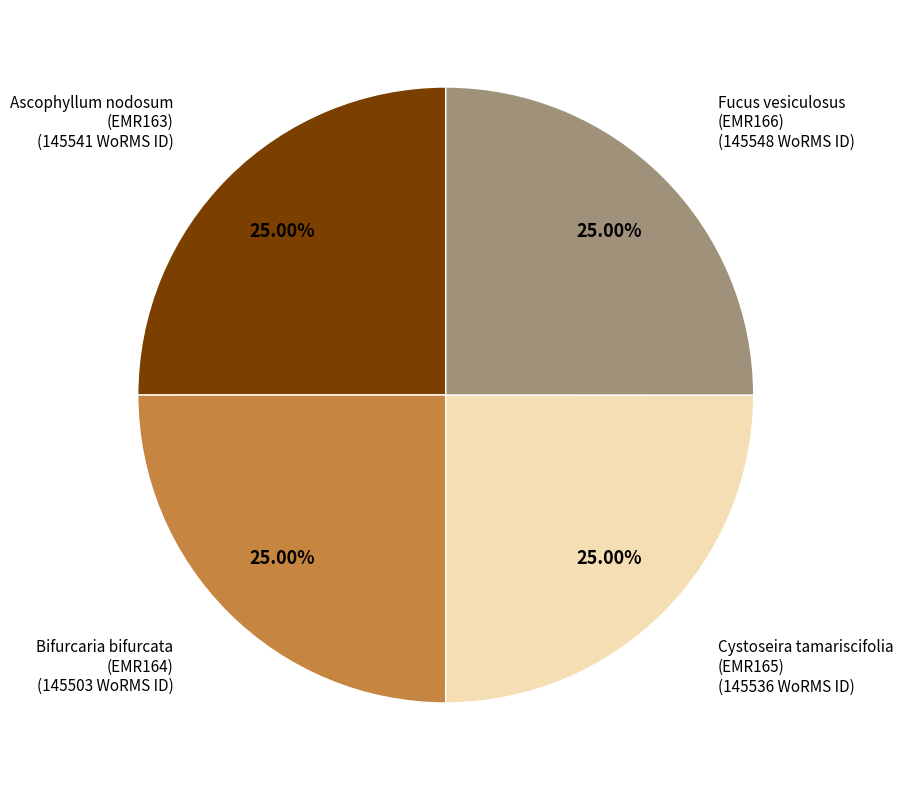

What is the ratio of the value at Ascophyllum nodosum (EMR163) to the value at Fucus vesiculosus (EMR166)?

1.0